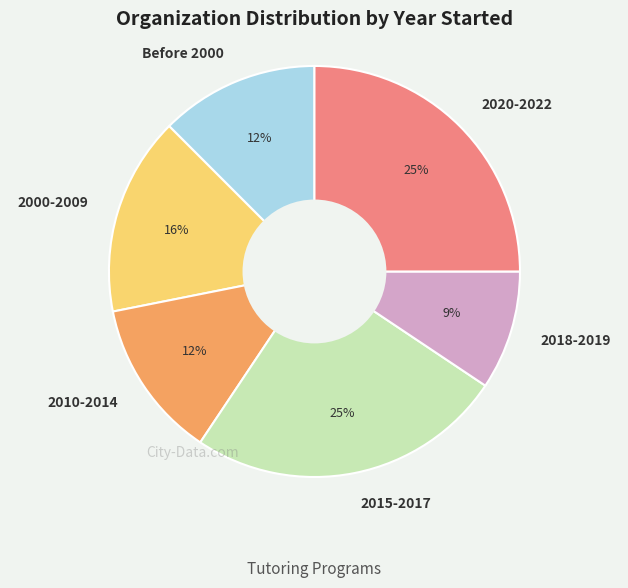

Which category has the smallest portion of the pie?

2018-2019